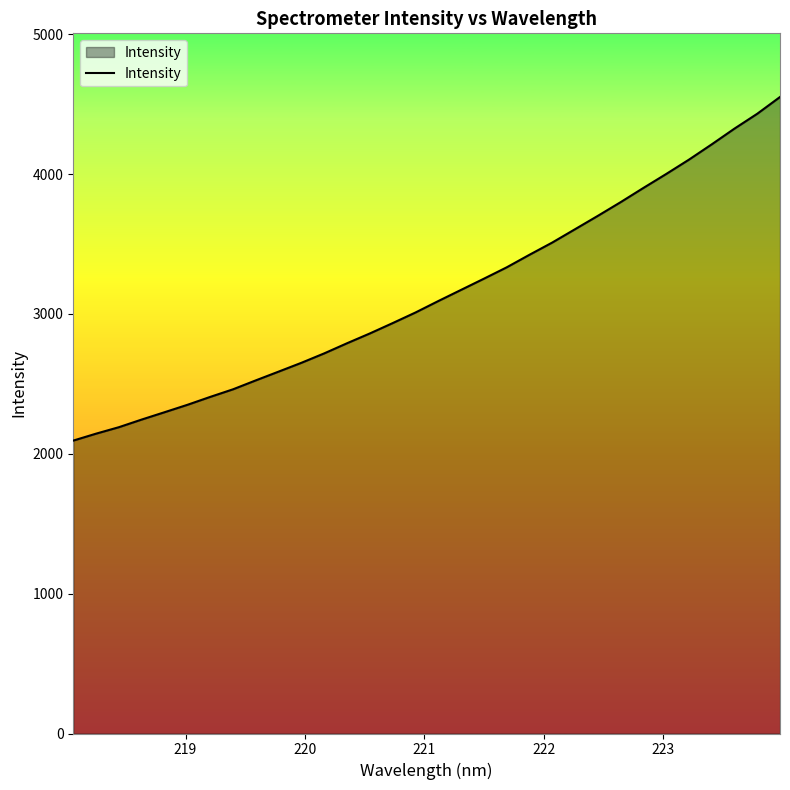

What is the difference between the maximum and minimum values?

2456.9